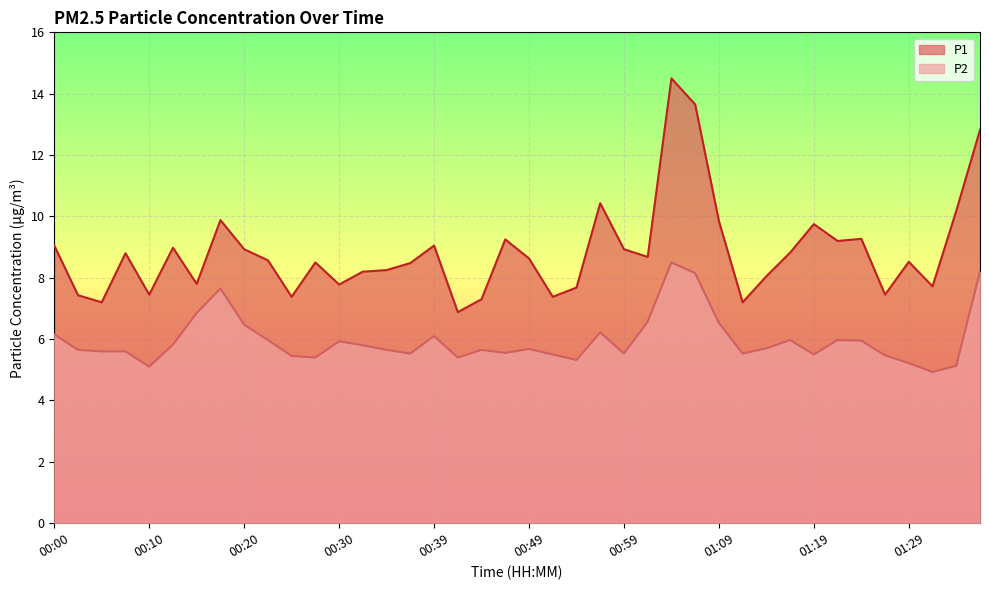

The P1 series shows 12.1 at 00:25. True or false?

False